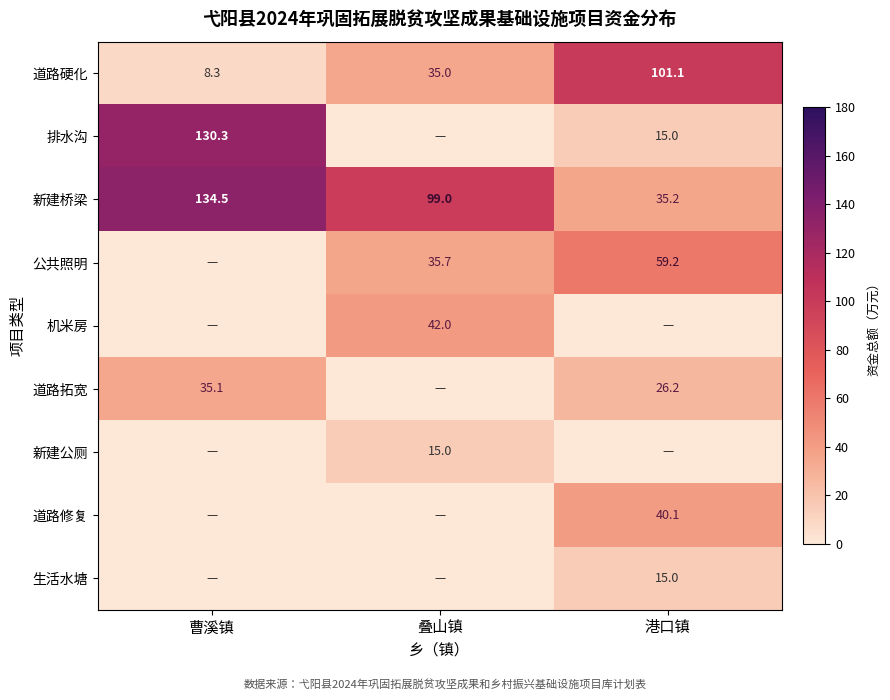

At which label does 新建桥梁 reach its peak?

曹溪镇